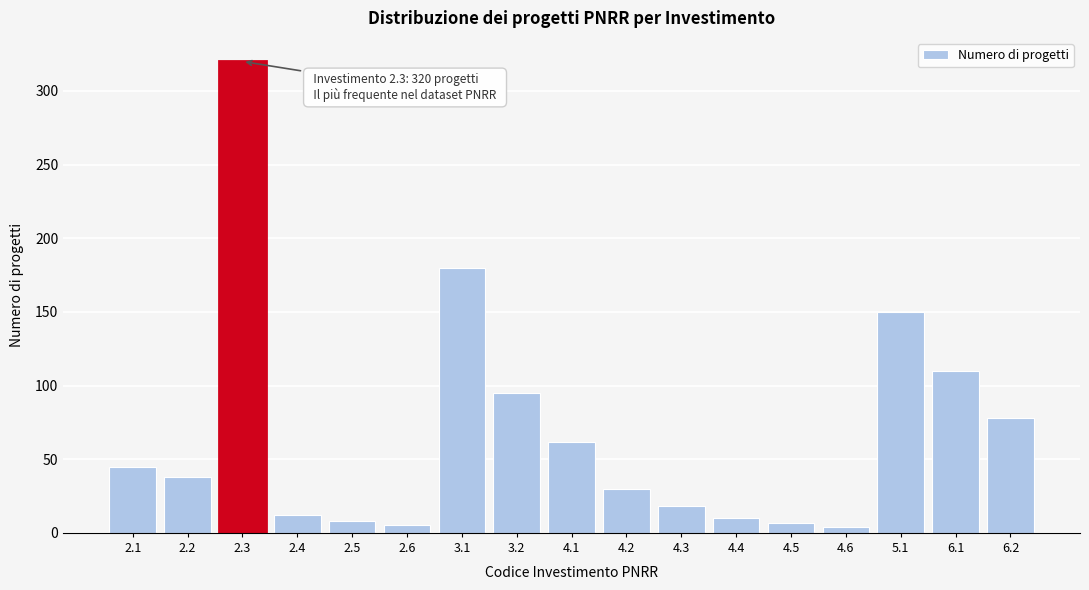

What is the maximum value shown in the chart?

320